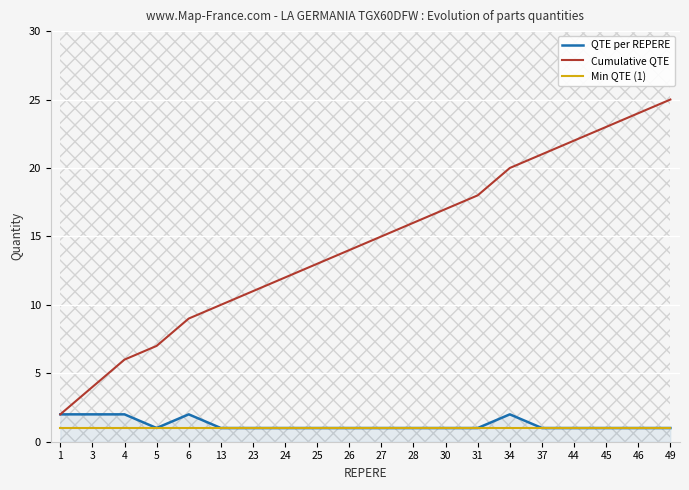

At 24, list the series in order from largest to smallest.

Cumulative QTE, QTE per REPERE, Min QTE (1)